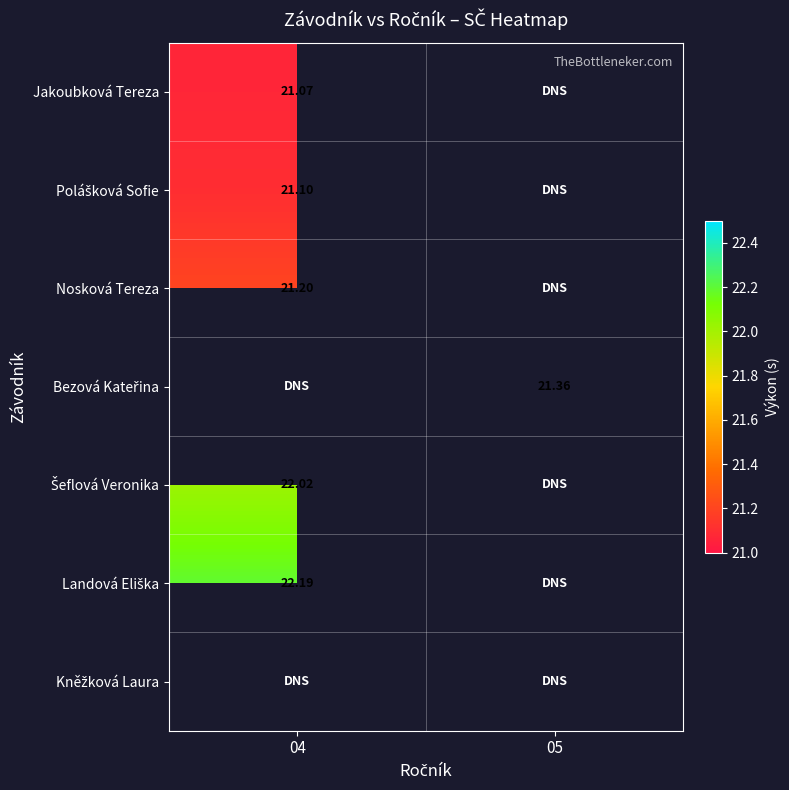

How many values in Landová Eliška are above zero?

1